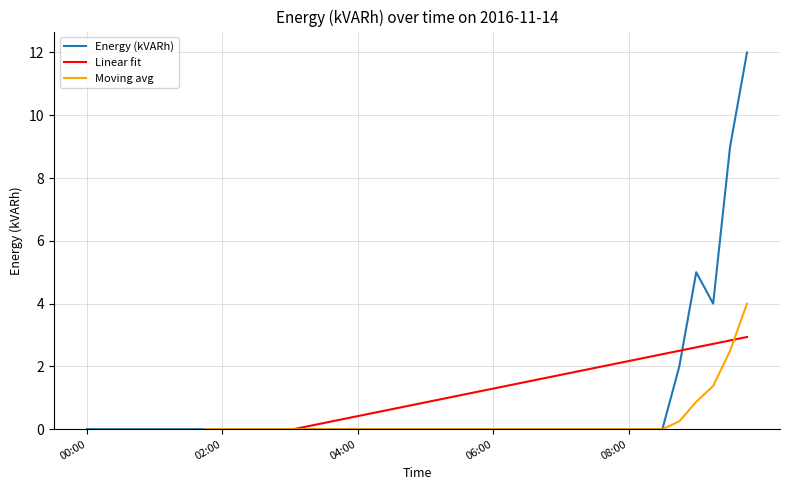

Where is the first local minimum?

2016-11-14 09:15